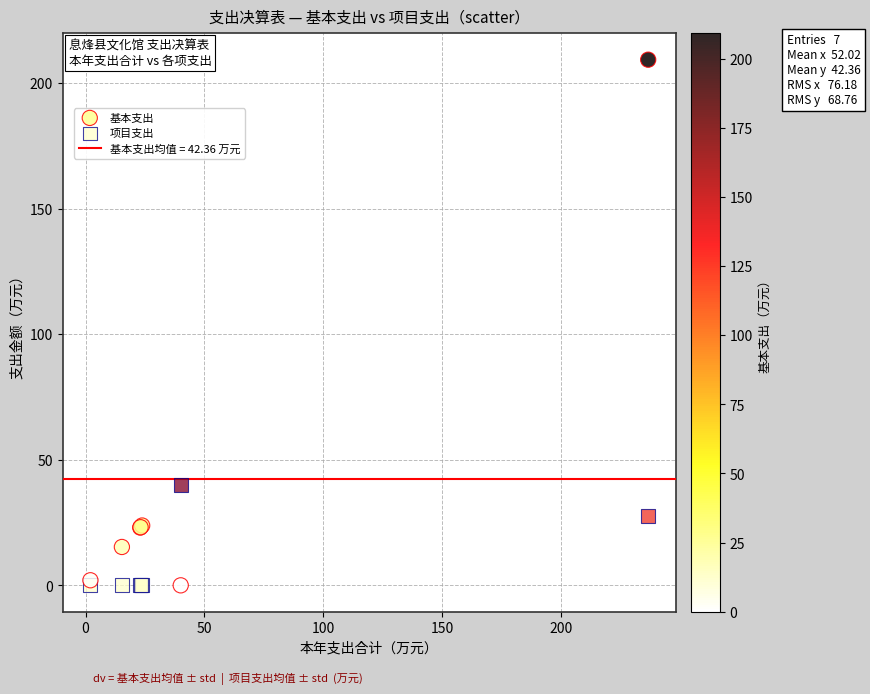

In the 基本支出 series, what Y value is closest to 104?

23.8